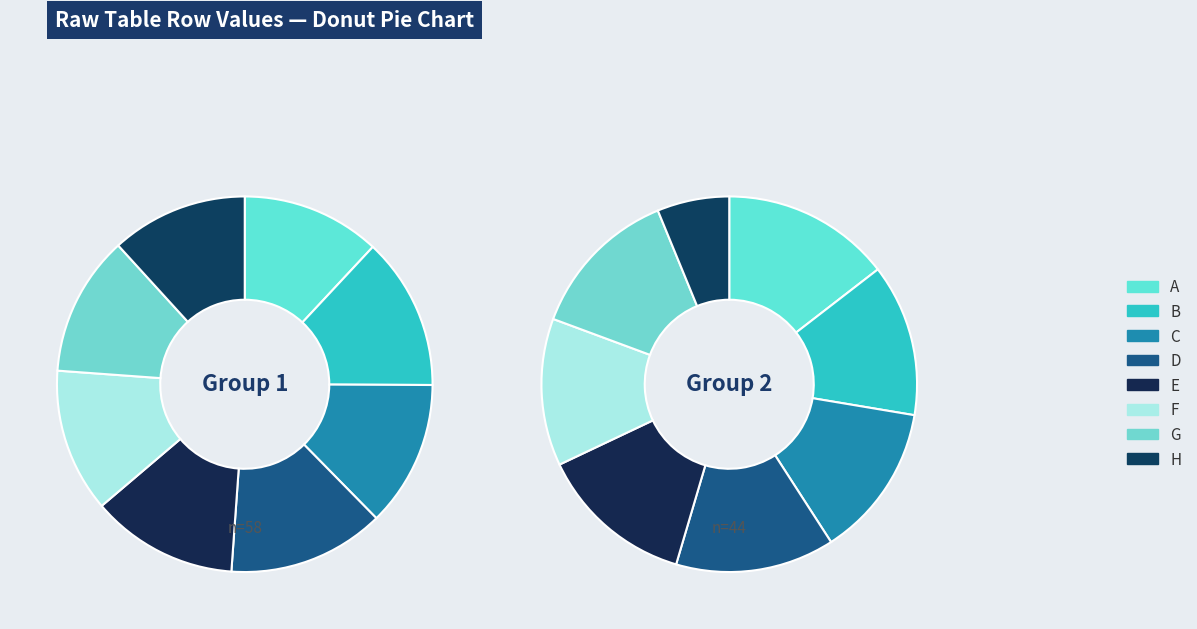

Is there any slice that represents more than half of the pie?

No